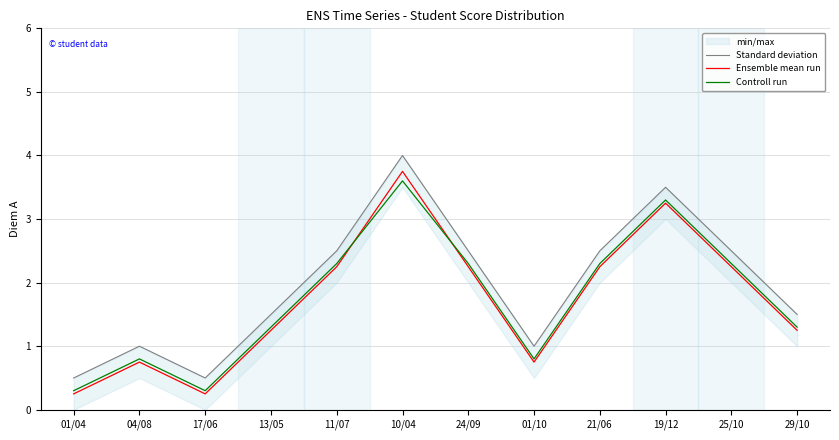

Where does the Ensemble mean run series first go above 2?

11/07